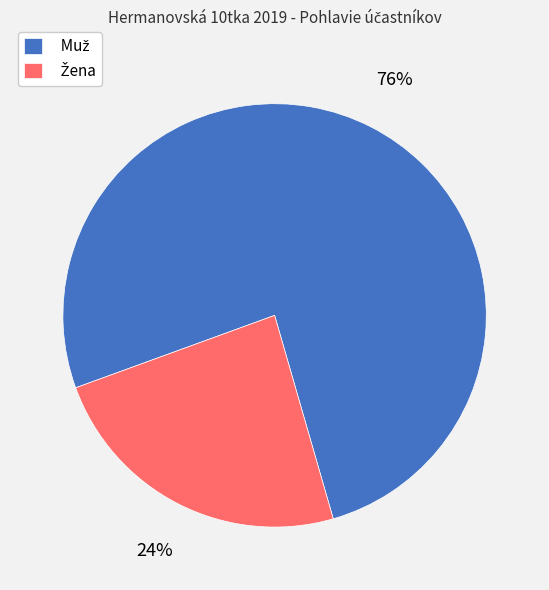

Is there any slice that represents more than half of the pie?

Yes